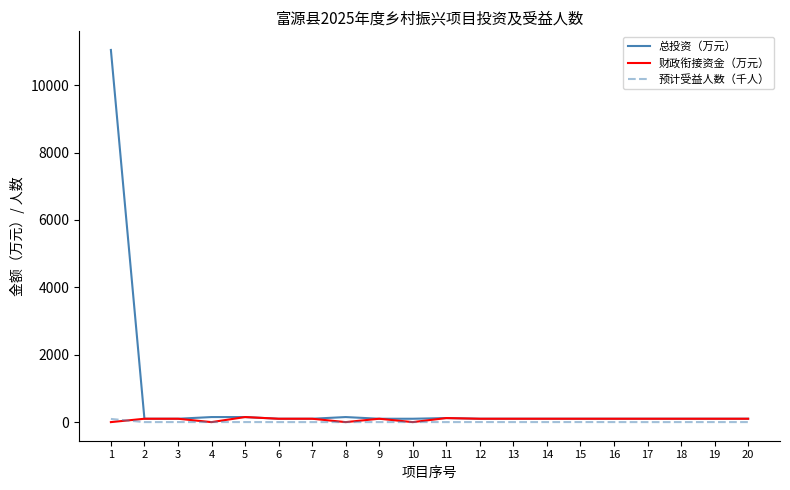

Which series has the widest spread of values?

总投资（万元）